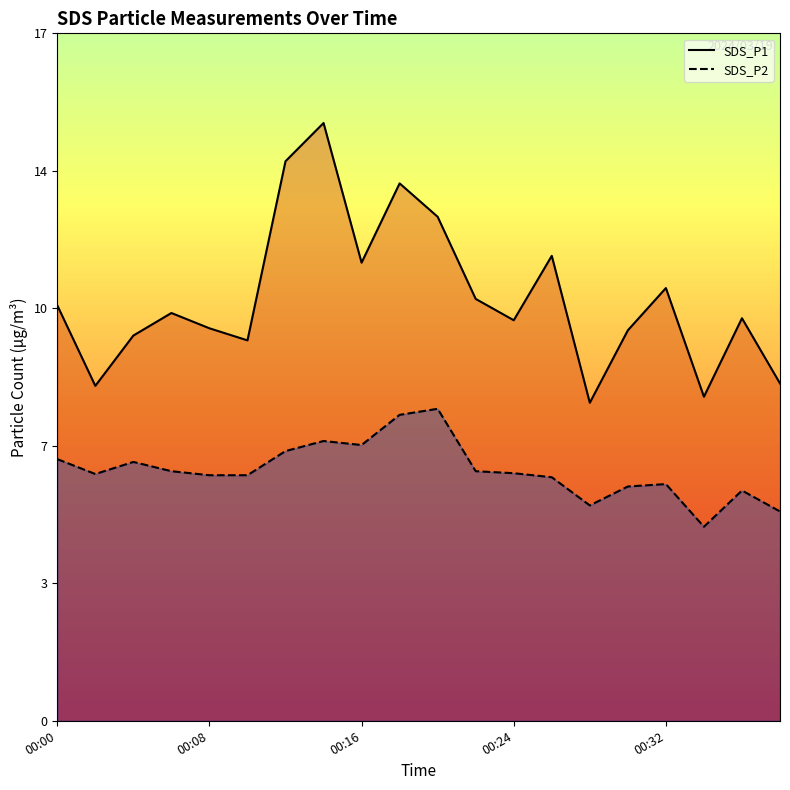

What is the sum of all SDS_P1 values?

210.3